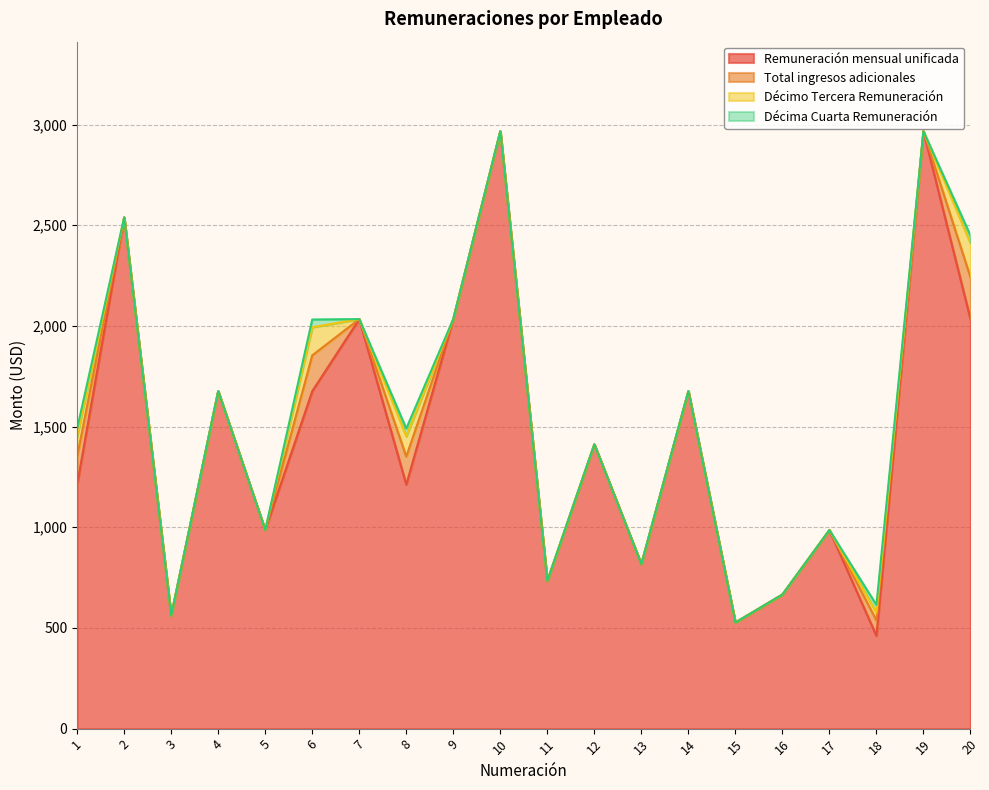

Where is Décimo Tercera Remuneración nearest to the value 84?

1